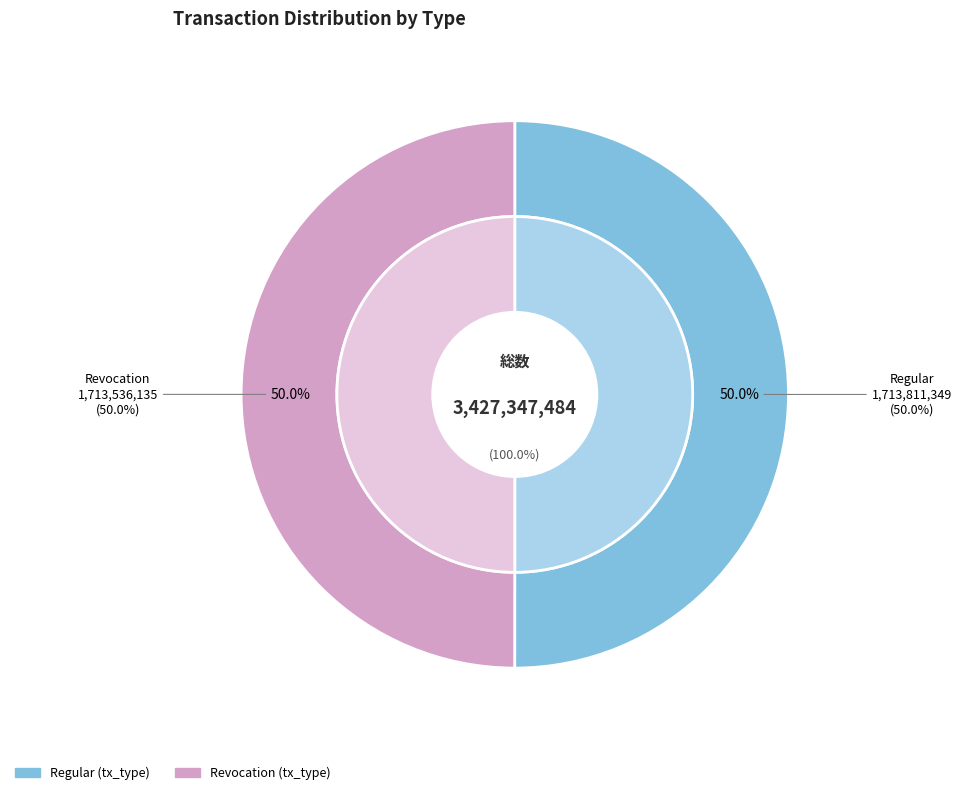

Which slice is the largest?

Regular